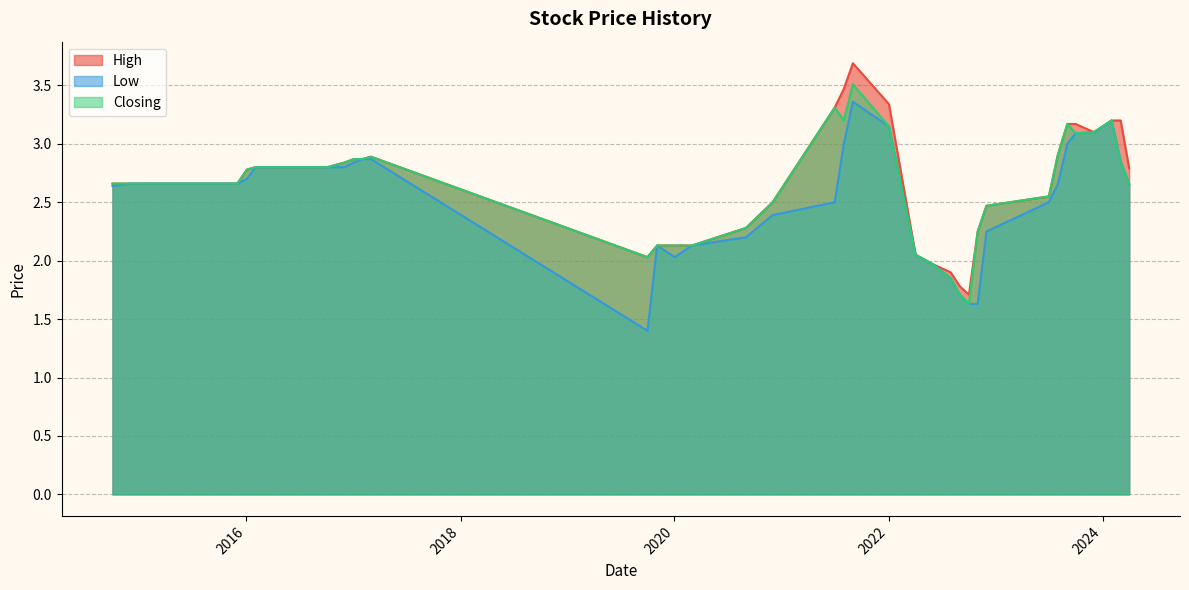

What is the minimum value for High?

1.7